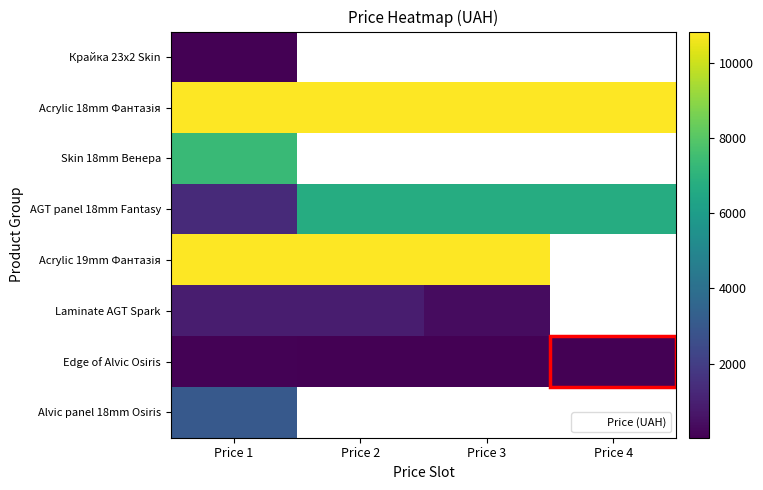

Is it true that Крайка 23x2 Skin equals 32.0 at Price 1?

True